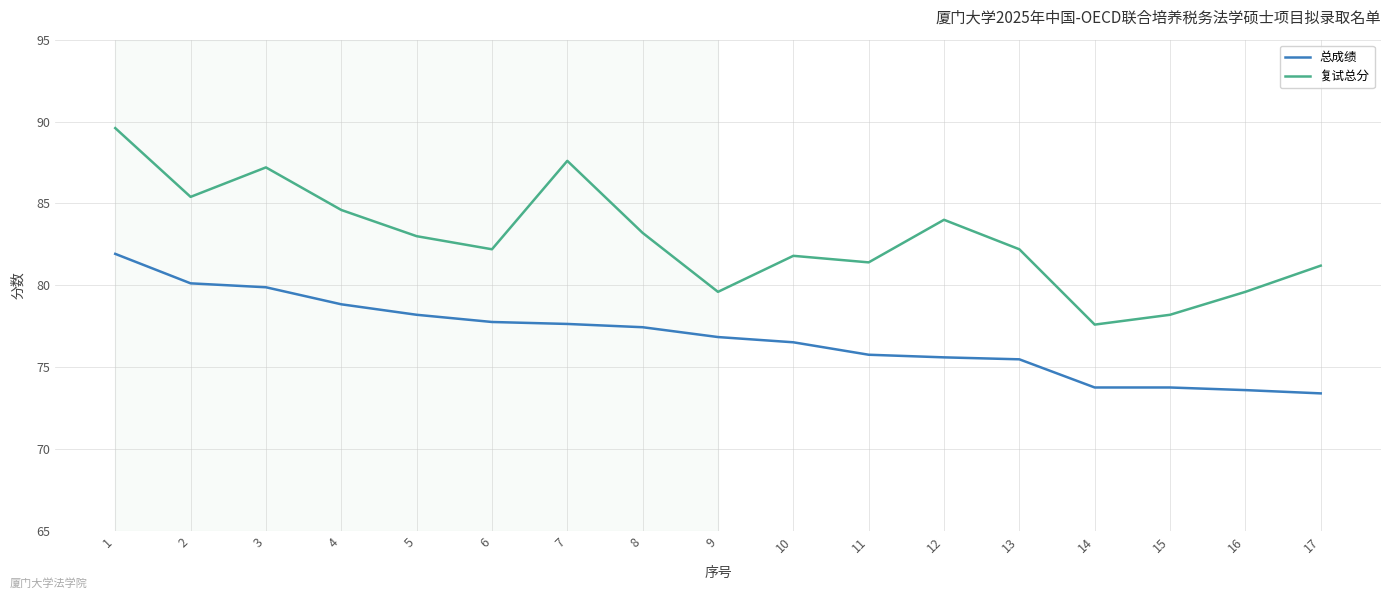

In 复试总分, how many points are lower than both neighbors (excluding endpoints)?

5